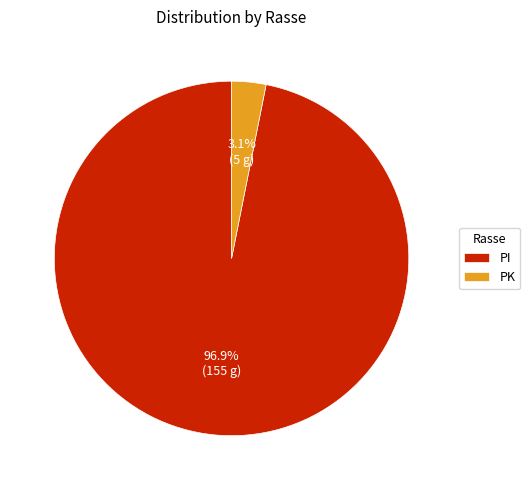

To the nearest percent, what percentage of the pie is PI?

97%